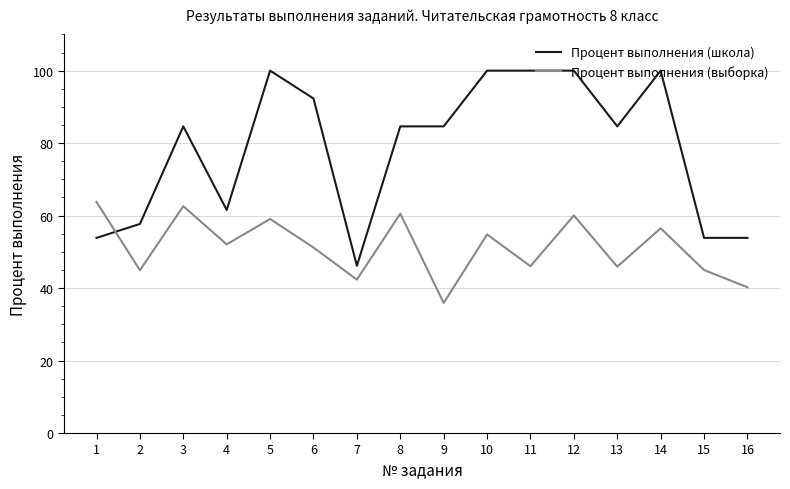

Is it true that Процент выполнения (школа) equals 143.7 at 9?

False